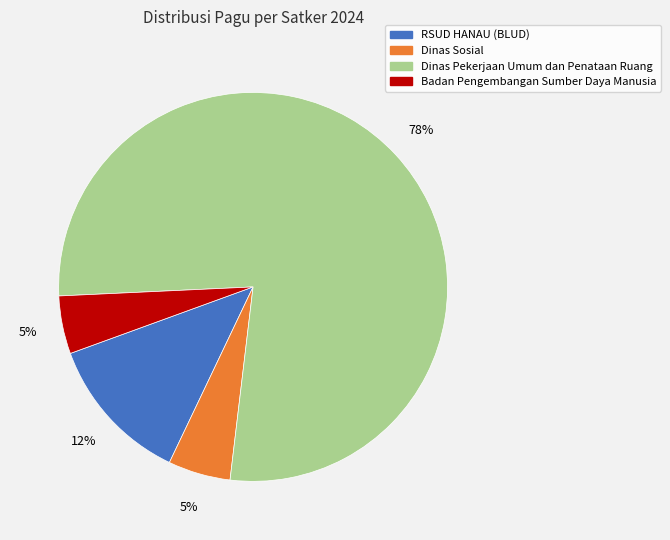

To the nearest percent, what is the average slice percentage?

25%